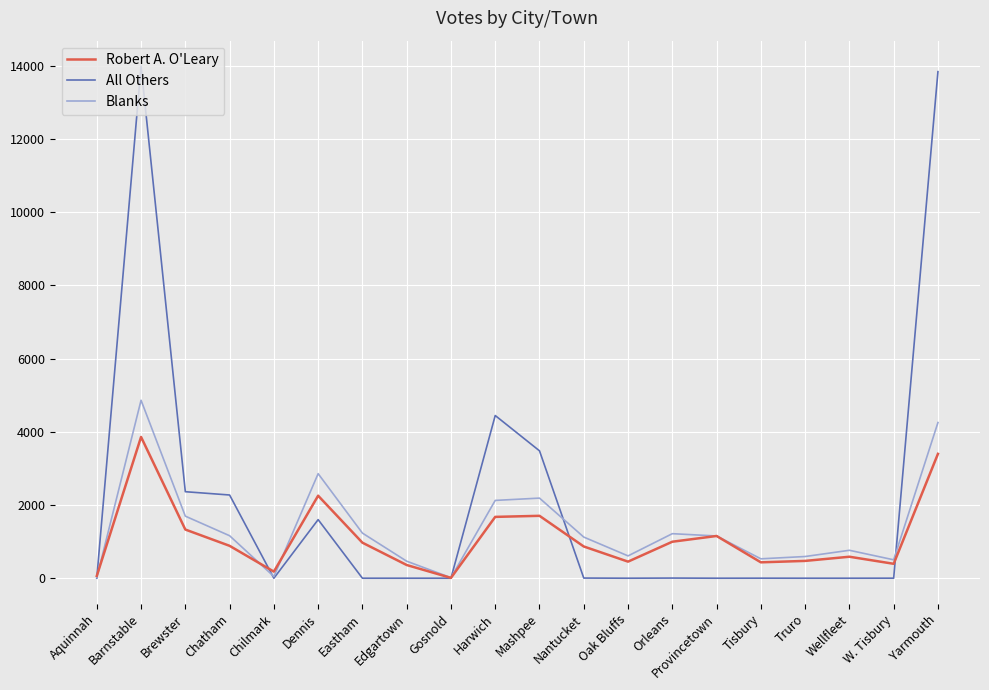

Rank the series by their maximum value, from lowest to highest.

Robert A. O'Leary, Blanks, All Others